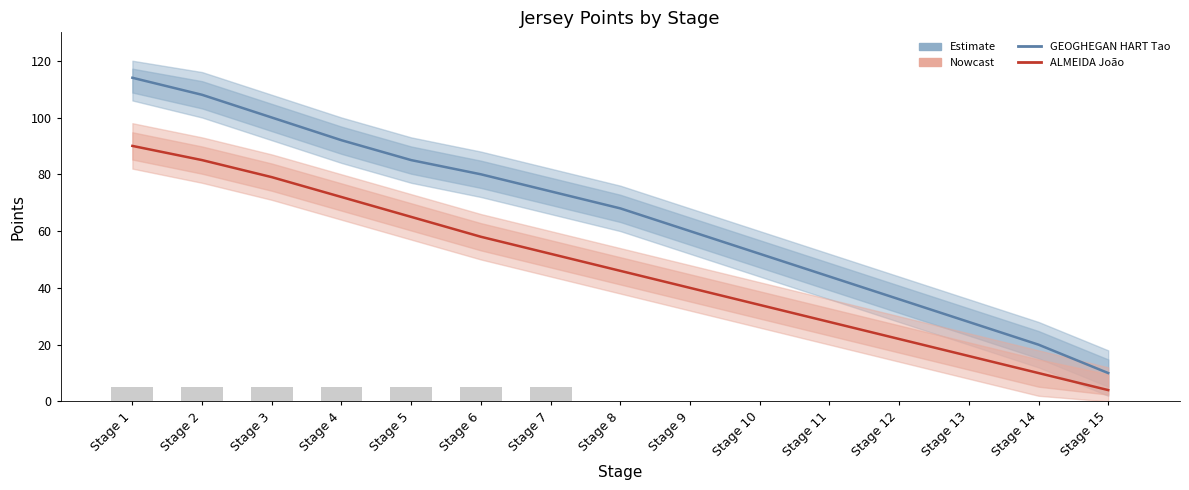

At how many categories does at least one series exceed 6?

15